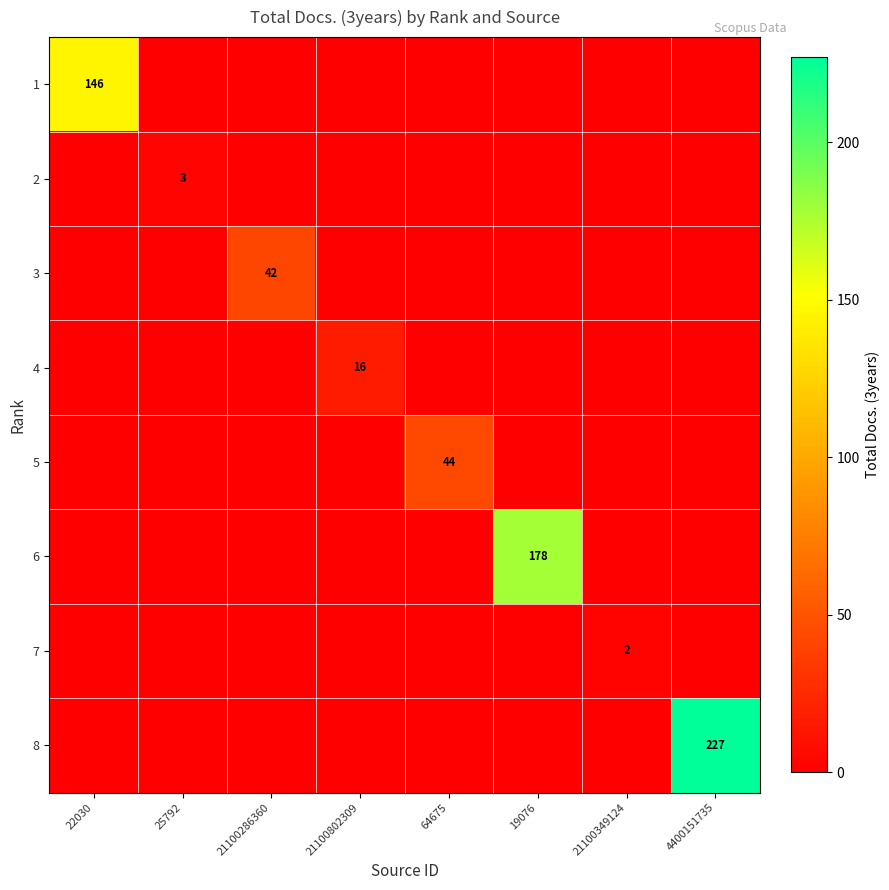

Count the number of data series in this chart.

8